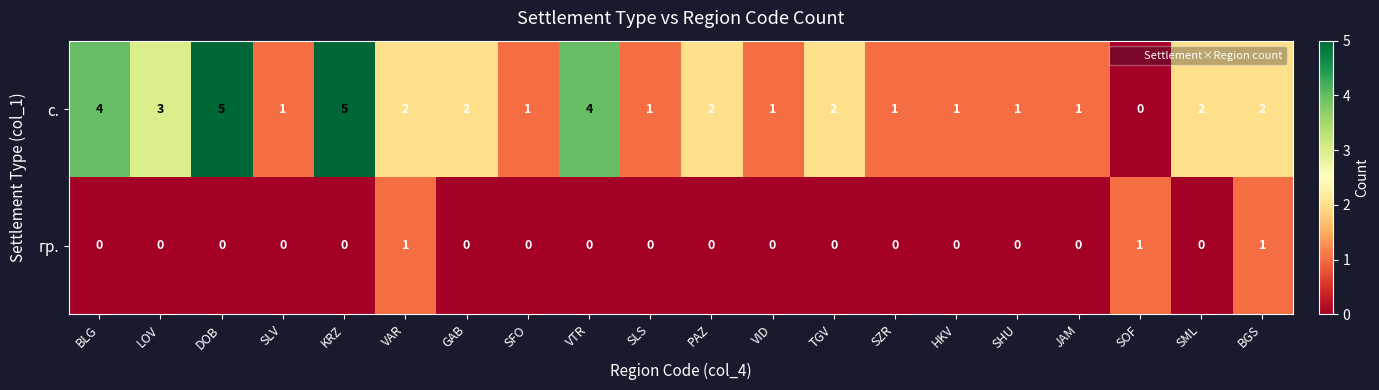

Count the гр. values in the range 0 to 1.

20